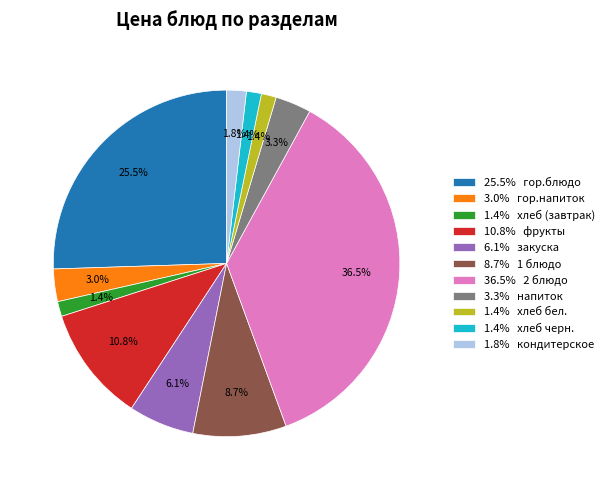

What is the largest slice in the pie chart?

36.5% 2 блюдо